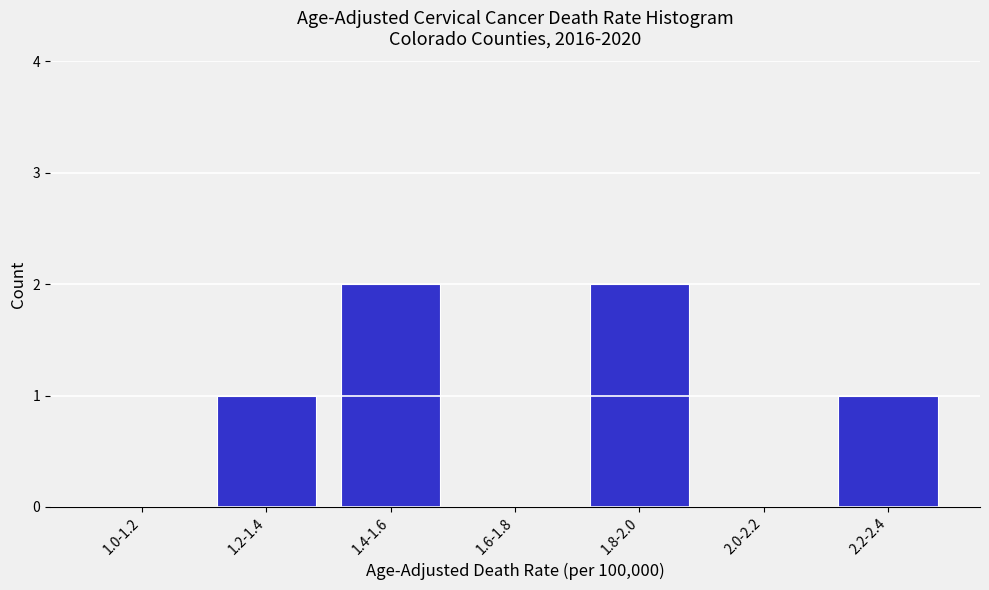

What is the sum of all values?

6